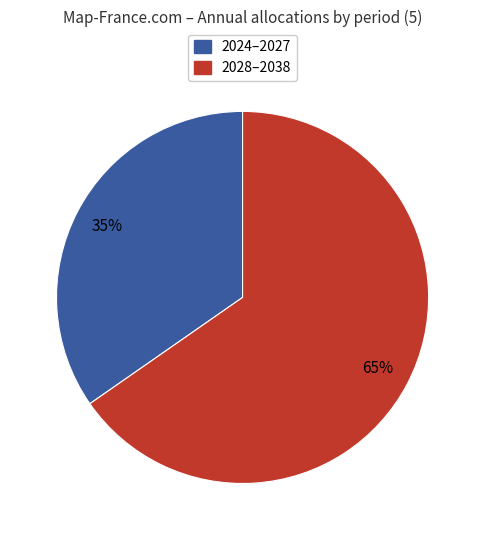

To the nearest percent, what is the average slice percentage?

50%